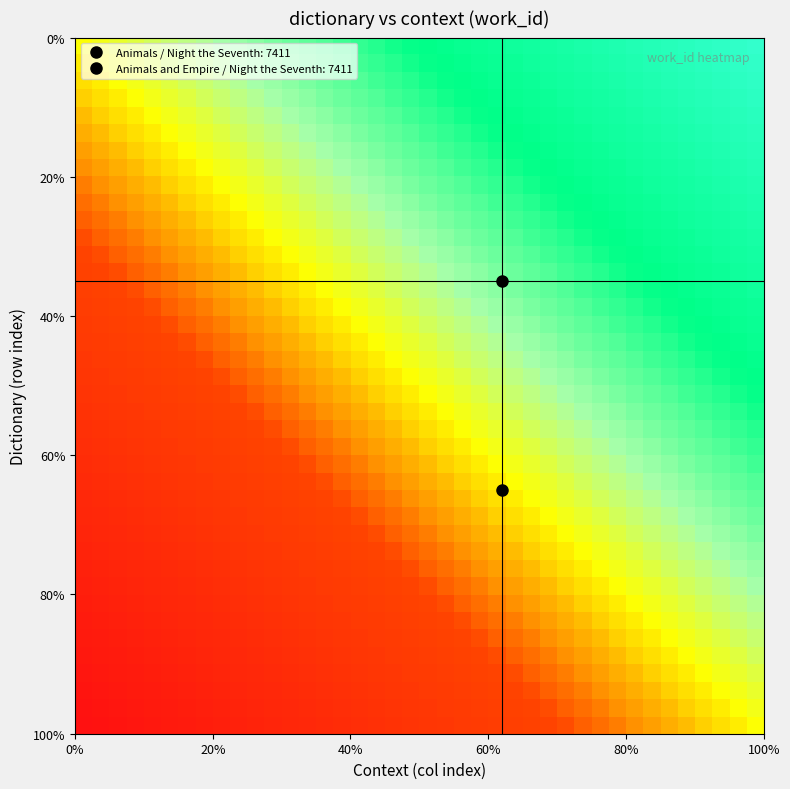

At how many categories does at least one series exceed 0?

40